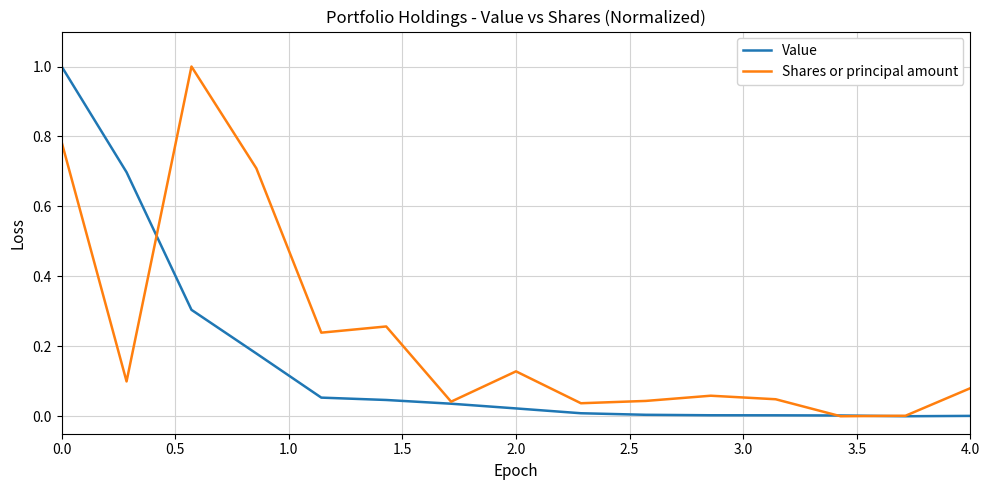

List the series in order of their overall mean, highest first.

Shares or principal amount, Value